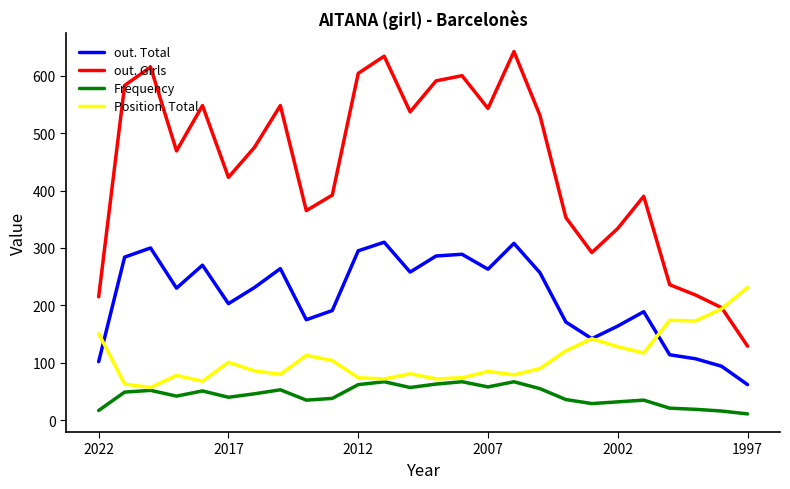

True or false: out. Girls and Frequency intersect in this chart.

False